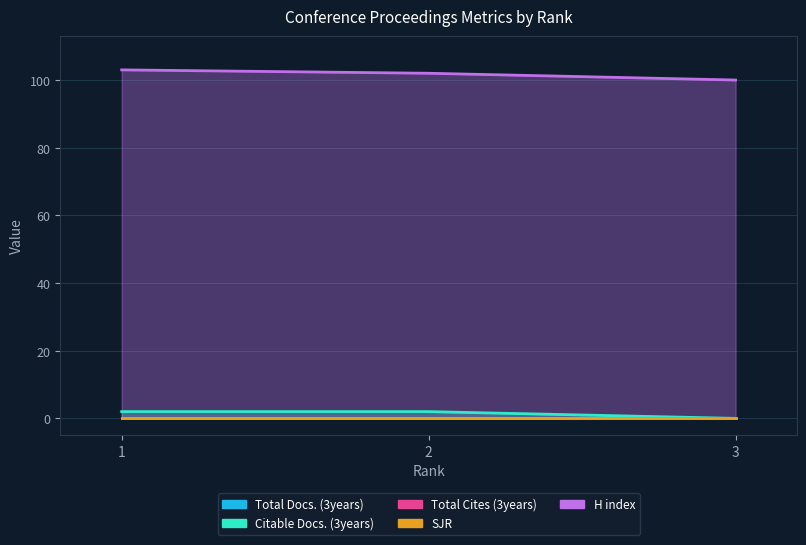

Which series has the widest spread of values?

H index